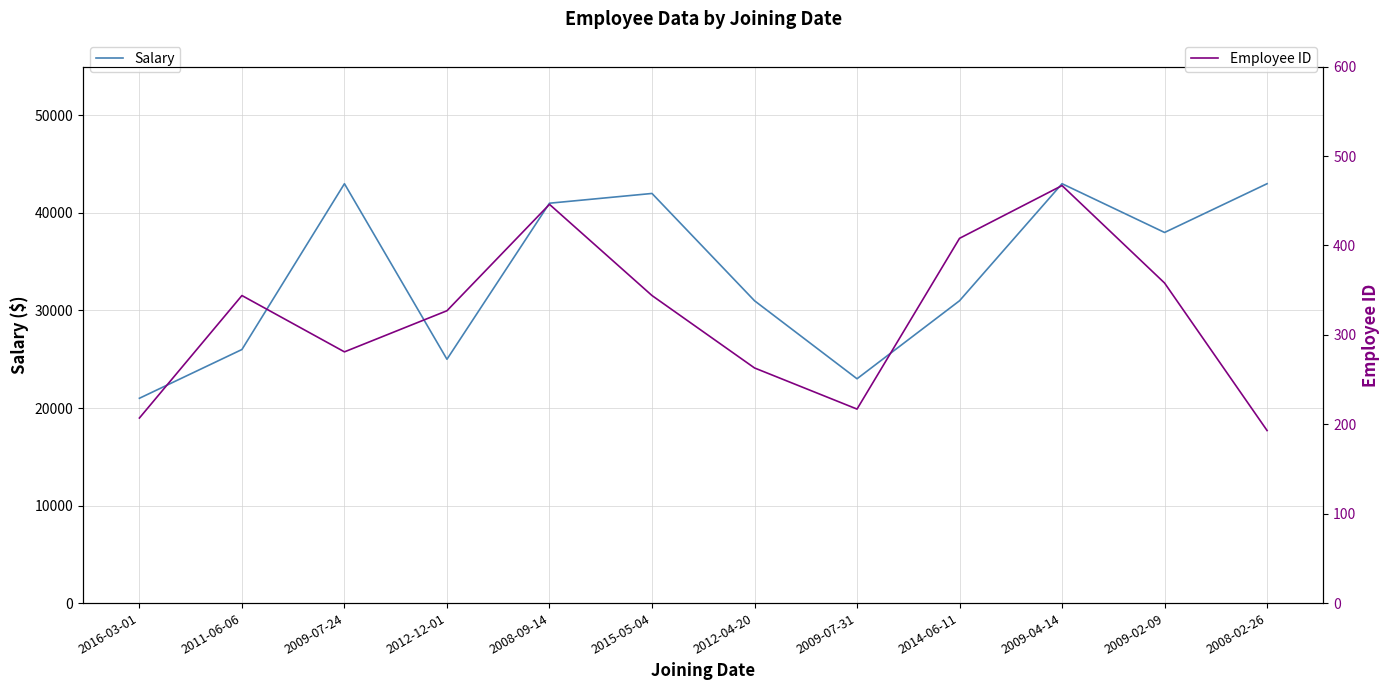

At how many categories does at least one series exceed 1215?

12